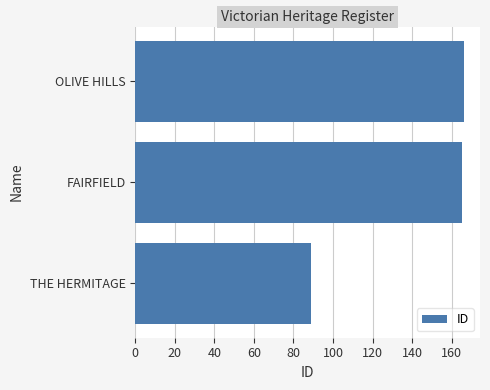

What is the difference between the values at THE HERMITAGE and OLIVE HILLS?

77